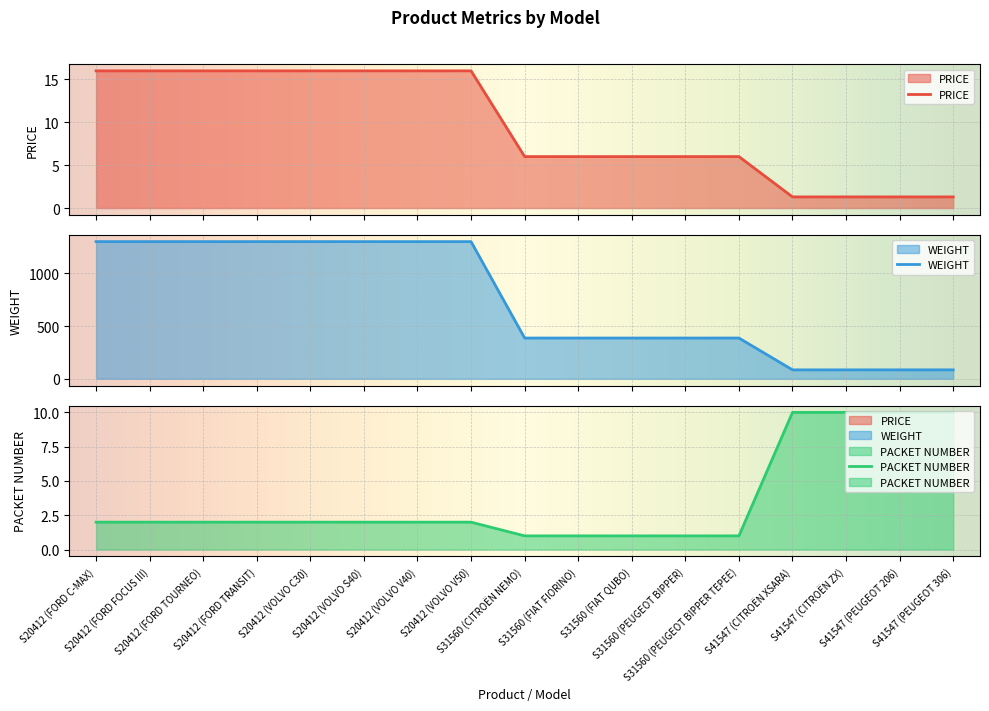

True or false: PACKET NUMBER and WEIGHT intersect in this chart.

False